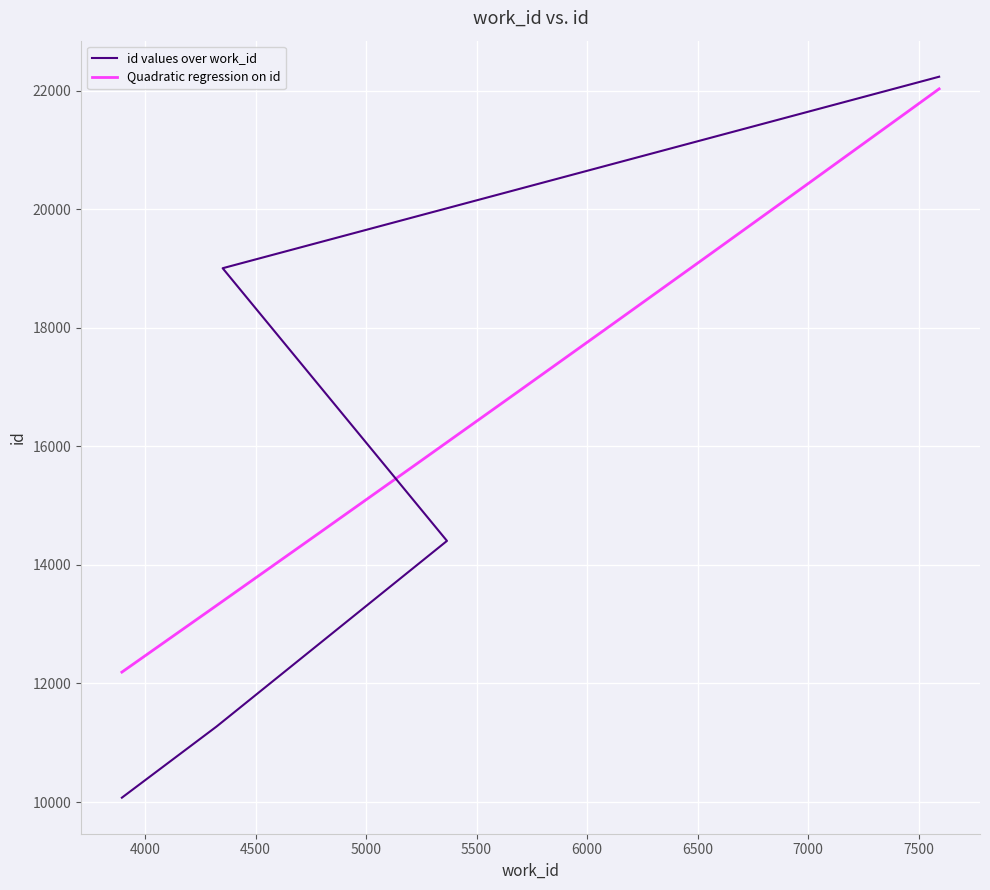

Read the value at 4351, to the nearest 50.

19000